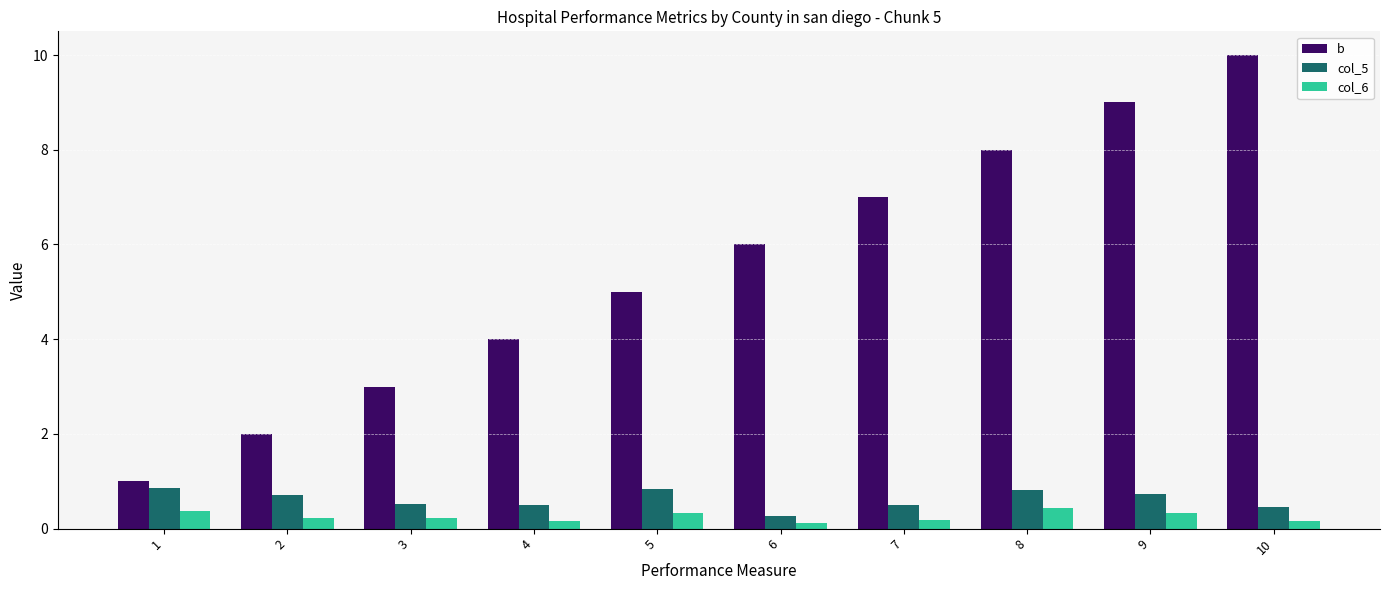

At 3, list the series in order from largest to smallest.

b, col_5, col_6